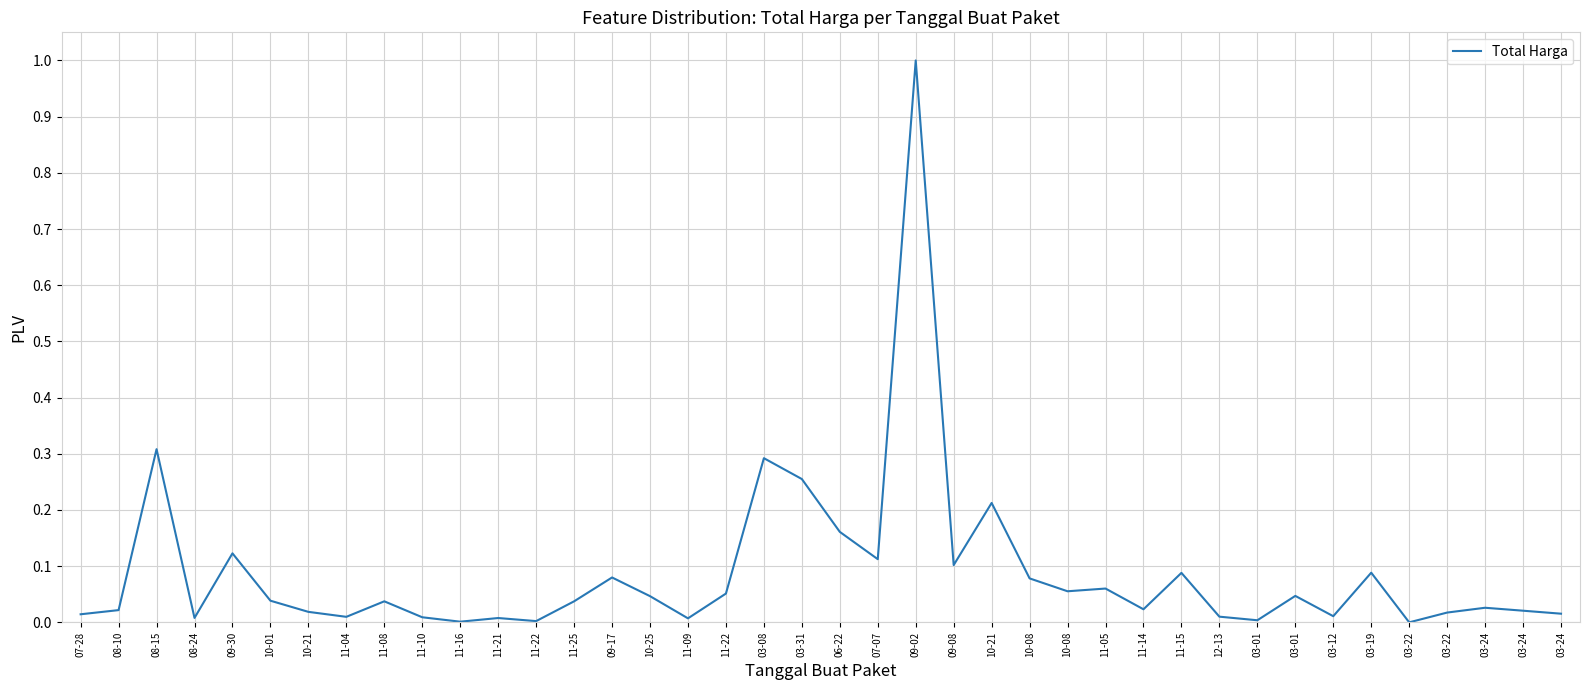

How many lines are shown in the chart?

1